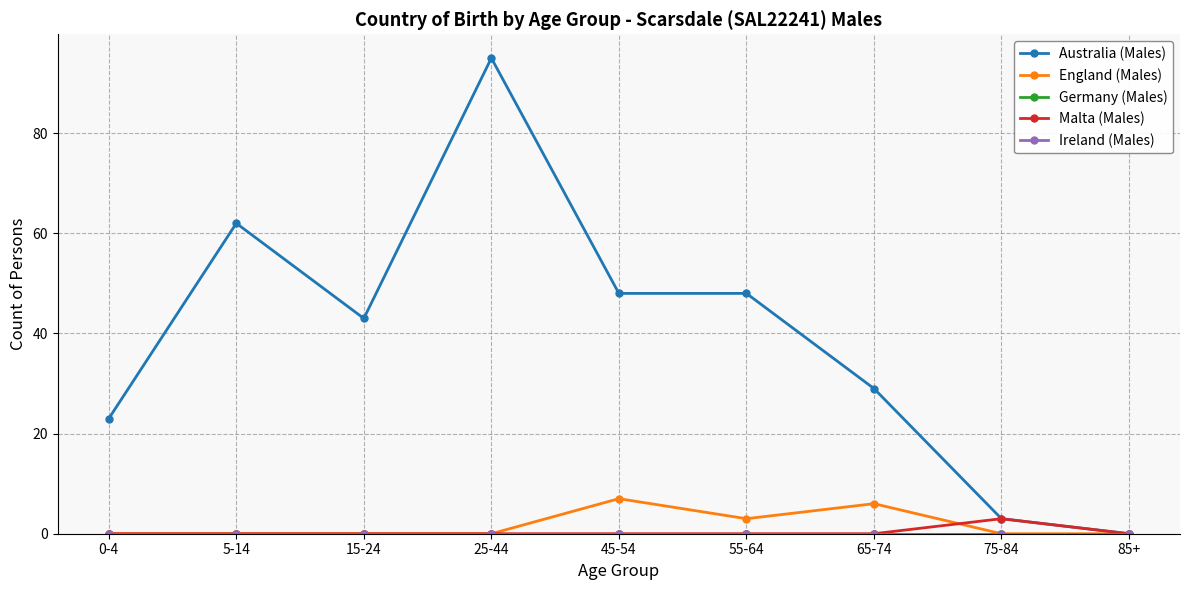

Does the chart have visible grid lines?

Yes